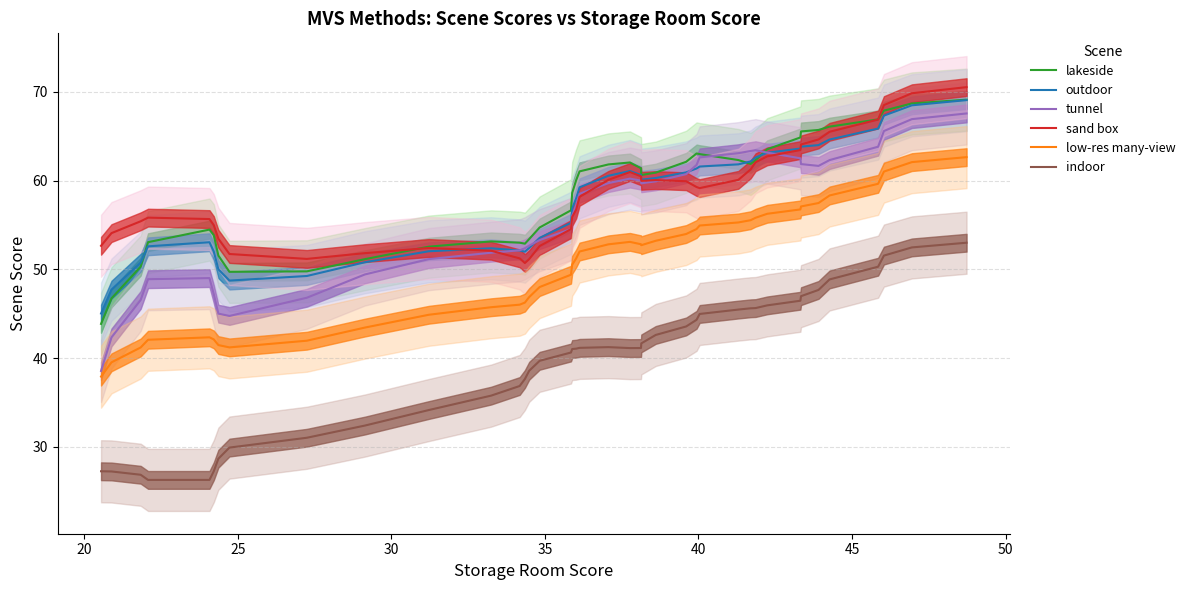

What is the highest value of the indoor series?

53.0